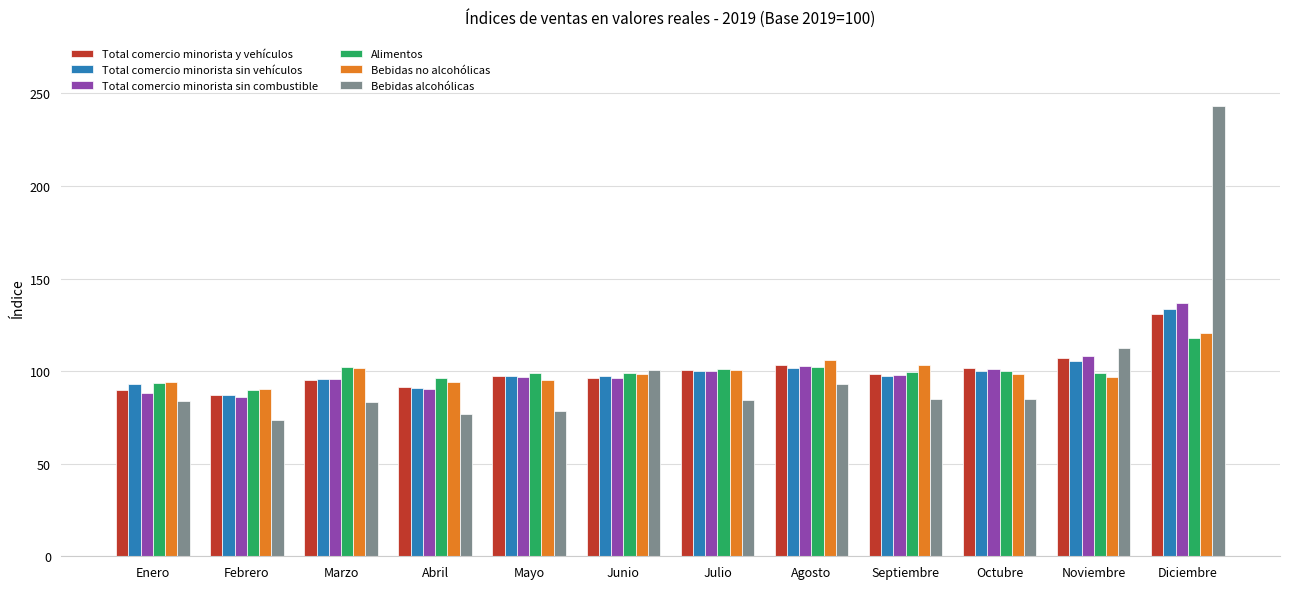

At which category is the sum across all series the highest?

Diciembre